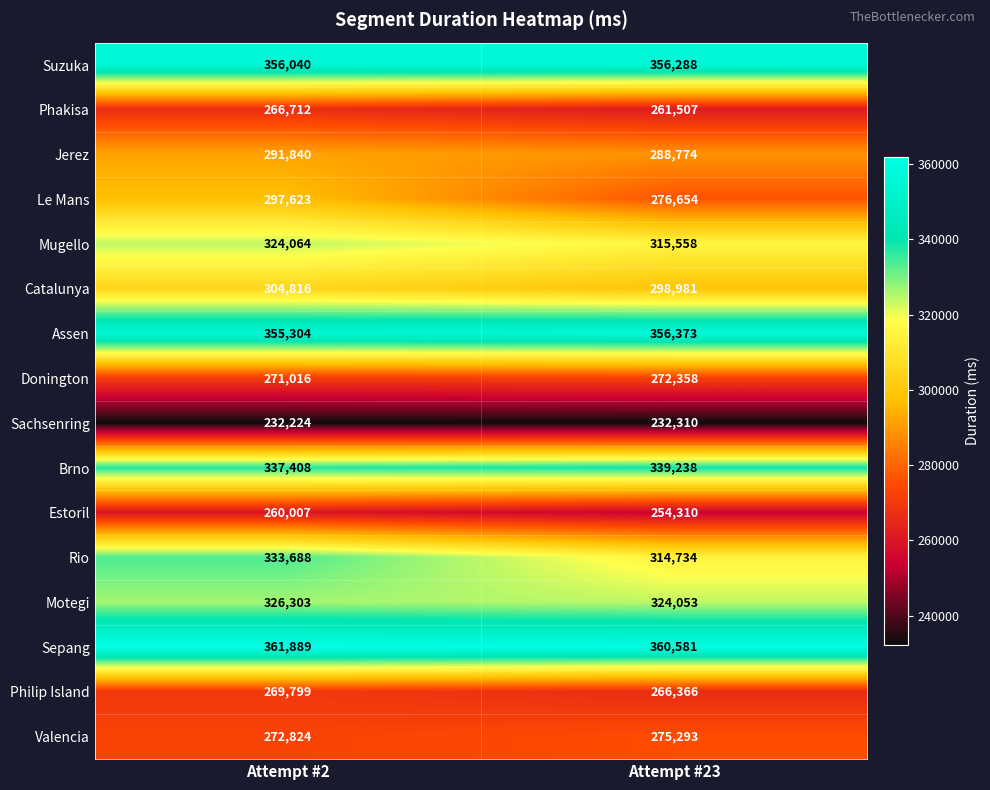

What is the sum of the Motegi values at Attempt #23 and Attempt #2?

650356